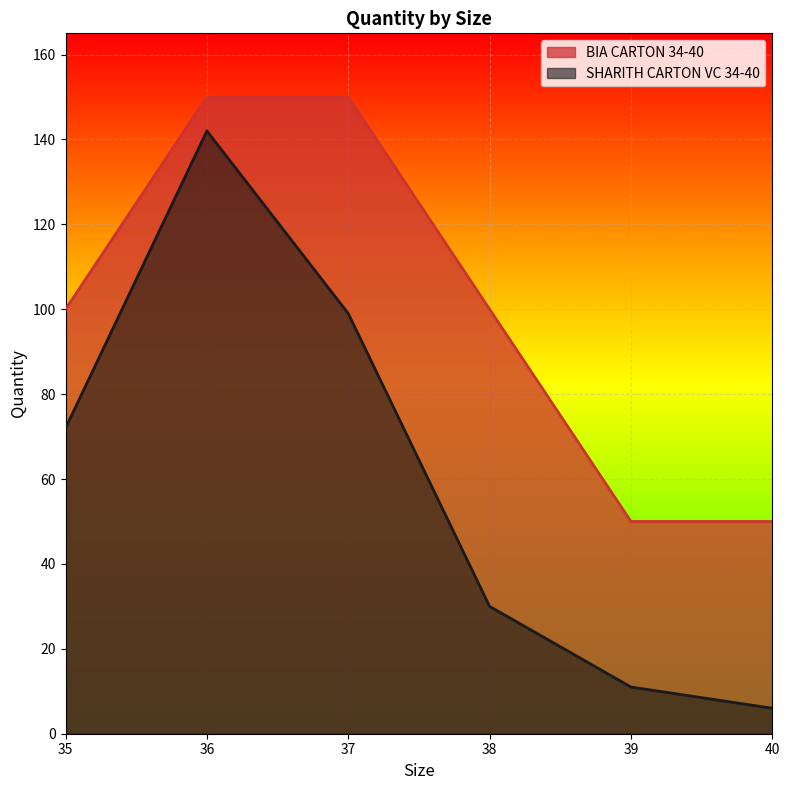

Between 36 and 39, which is larger?

36